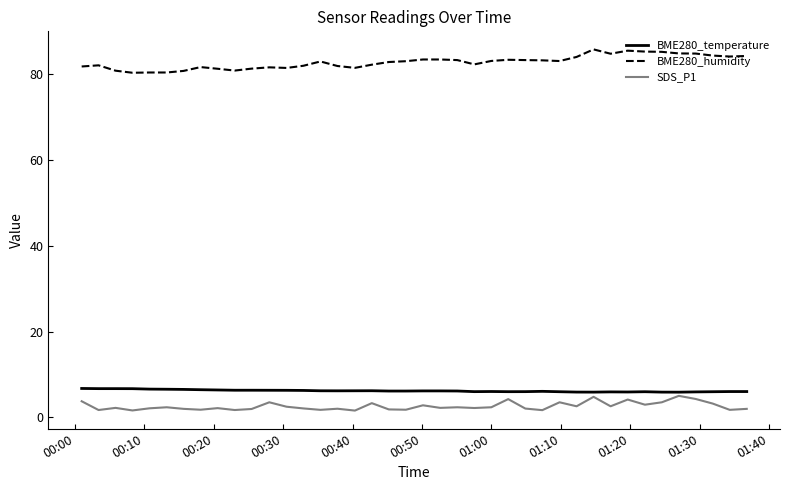

What is the highest value of the BME280_temperature series?

6.8